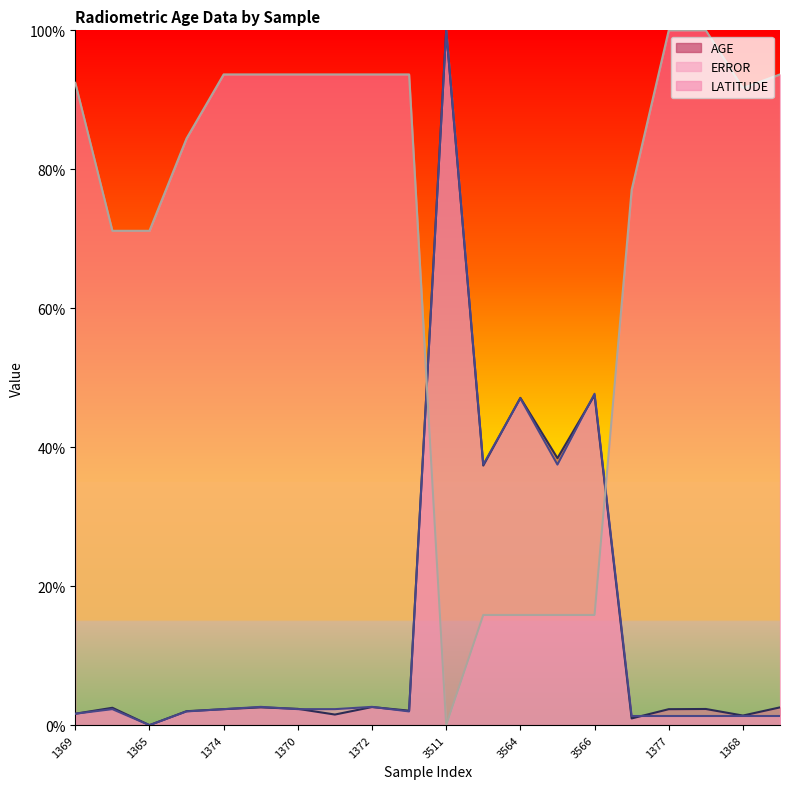

What is the total value across all series at 1368?

94.4